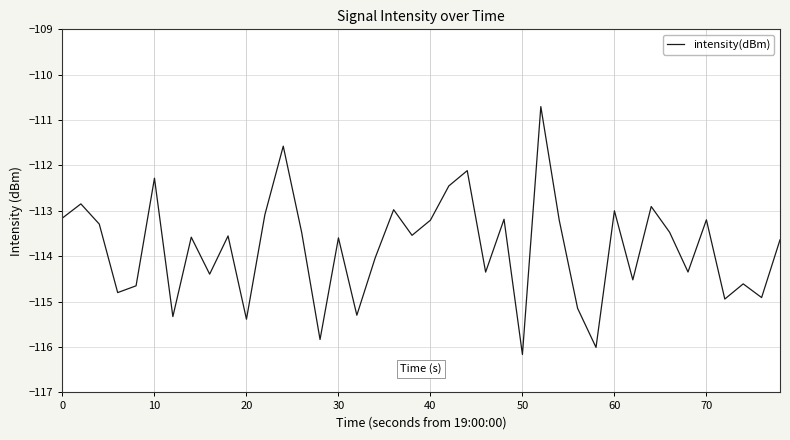

What is the smallest value displayed?

-116.2